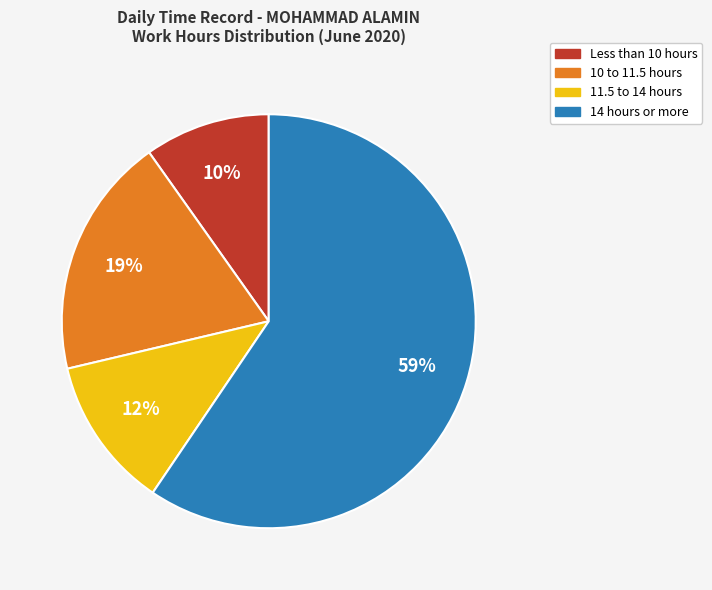

Is there any slice that represents more than half of the pie?

Yes